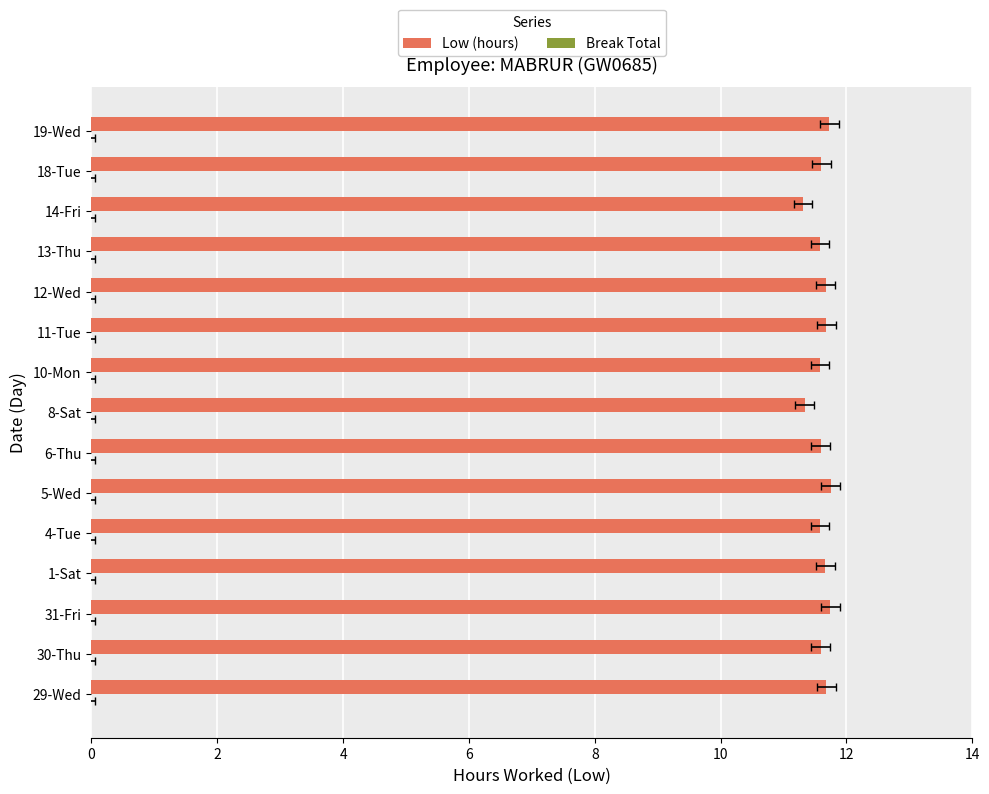

Rank the series at 10 from highest to lowest value.

Low (hours), Break Total